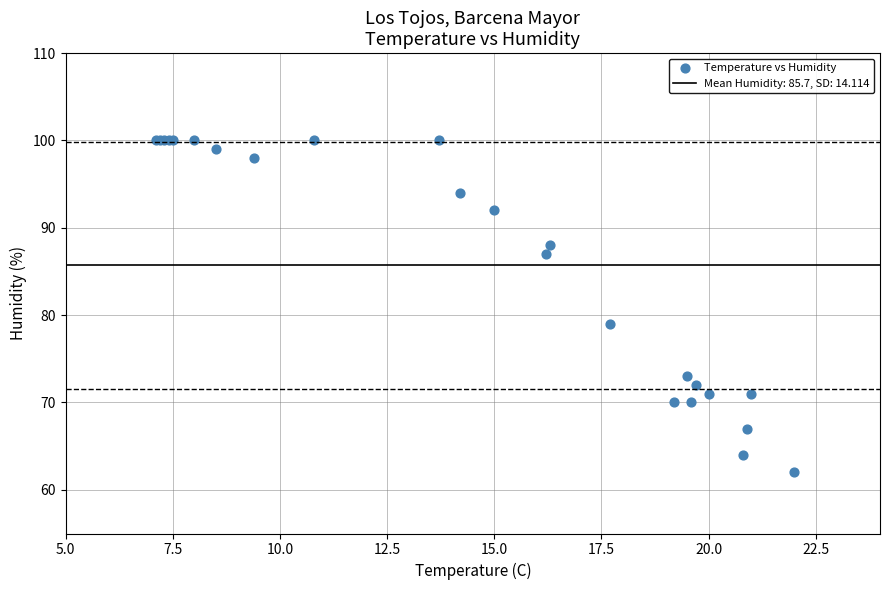

What Y value in the scatter plot is closest to 81?

79